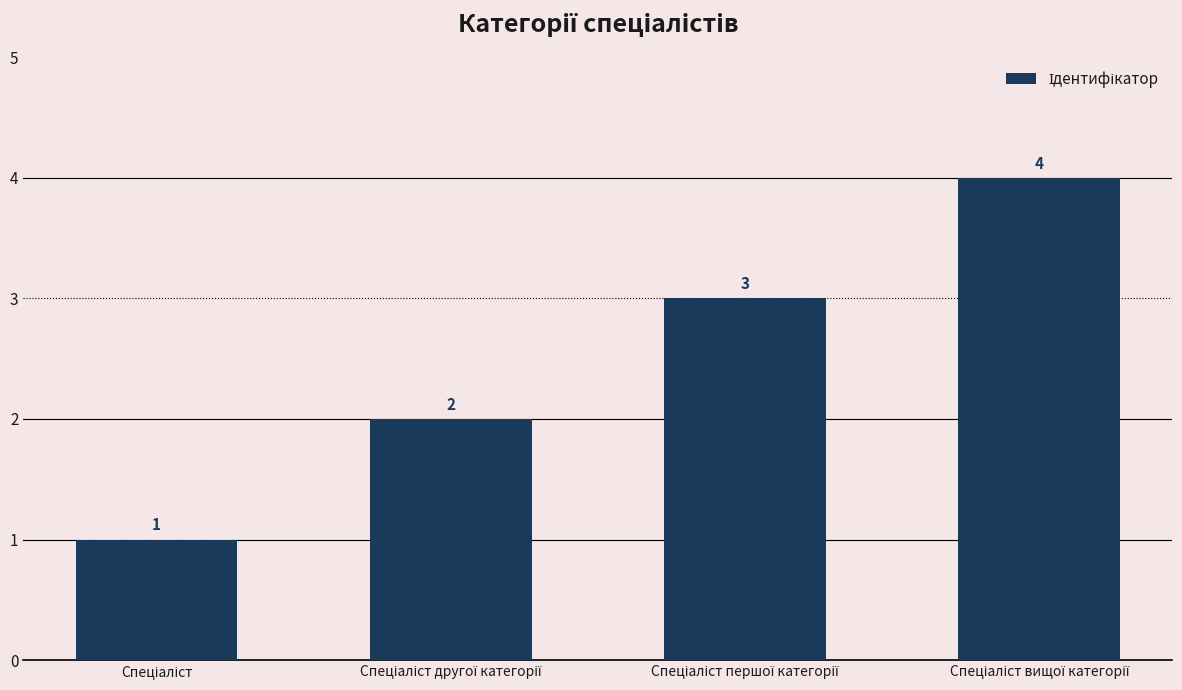

What is the smallest value displayed?

1